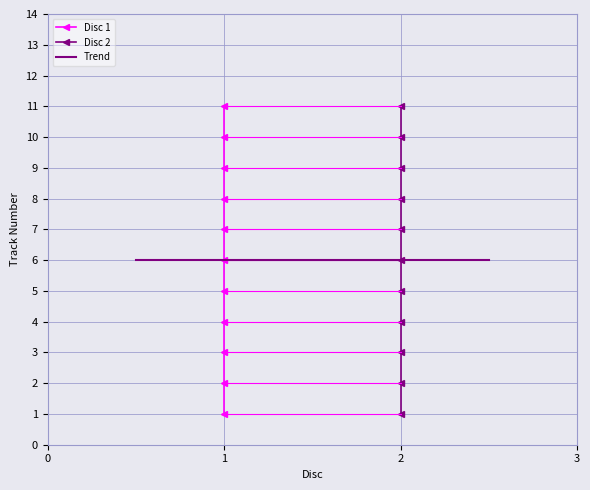

Reading left to right, extract all data points from this chart.

Disc 1: 1=1	2=2	3=3	4=4	5=5	6=6	7=7	8=8	9=9	10=10	11=11
Disc 2: 1=1	2=2	3=3	4=4	5=5	6=6	7=7	8=8	9=9	10=10	11=11